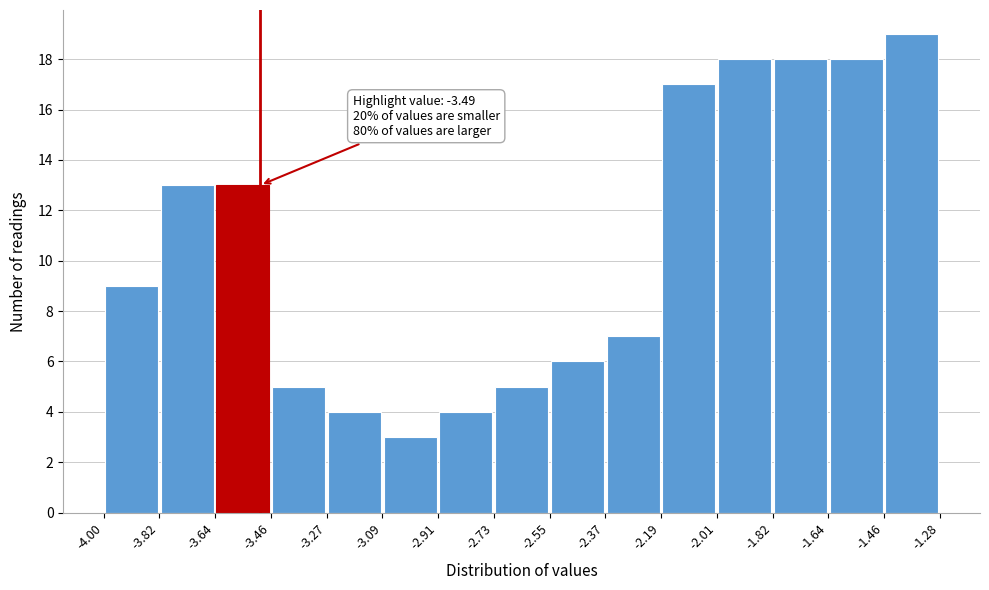

Over which range of the x-axis is the bar tallest?

-1.46 to -1.28